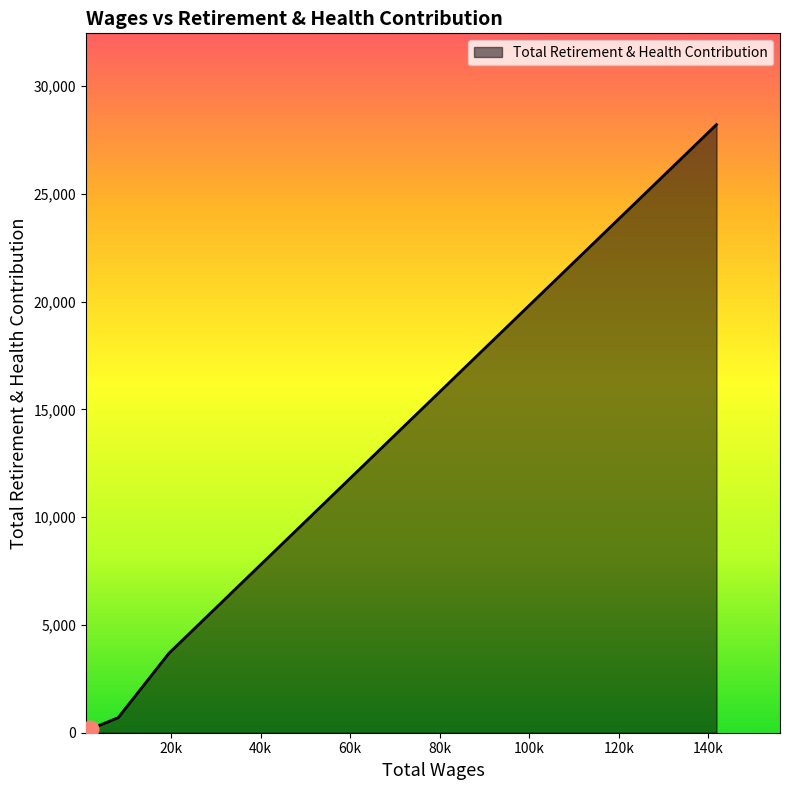

True or false: the data has more than 2 interior local peaks.

False